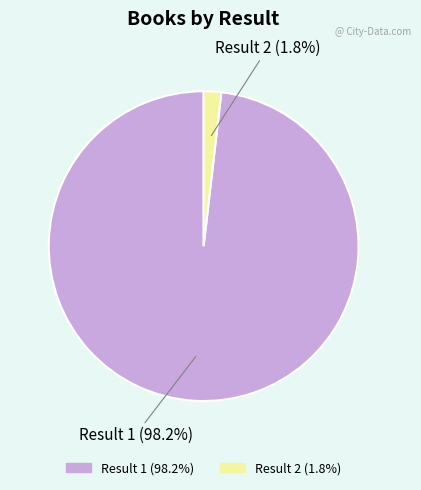

Is there any slice that represents more than half of the pie?

Yes